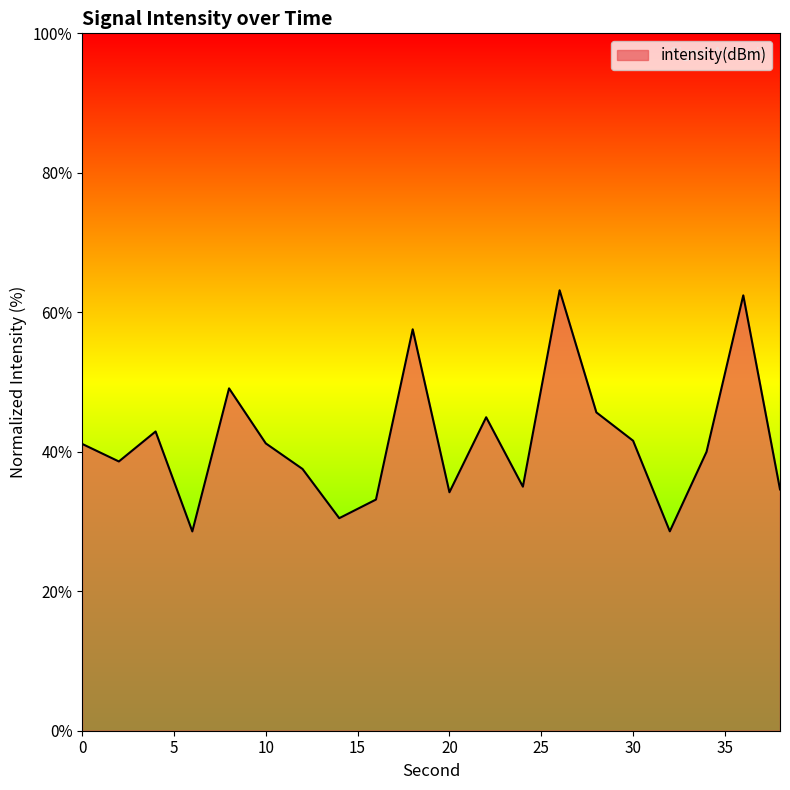

How many interior local valleys (lower than both neighbors) does the data have?

6